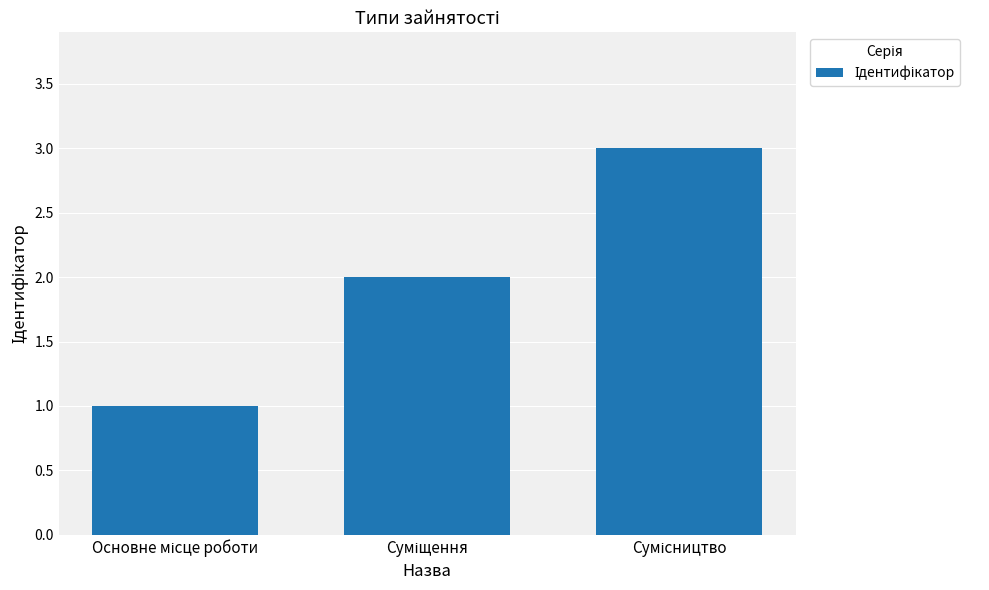

What is the greatest value displayed?

3